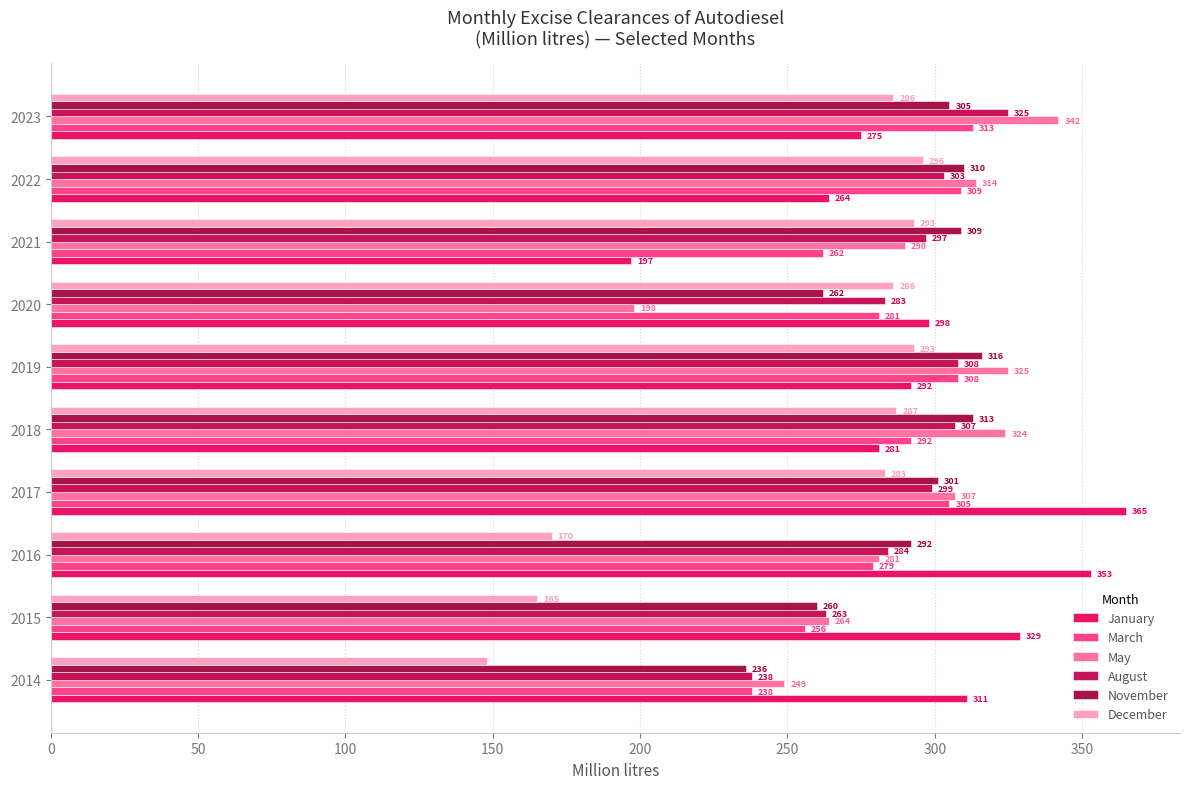

How many distinct data groups are displayed?

6